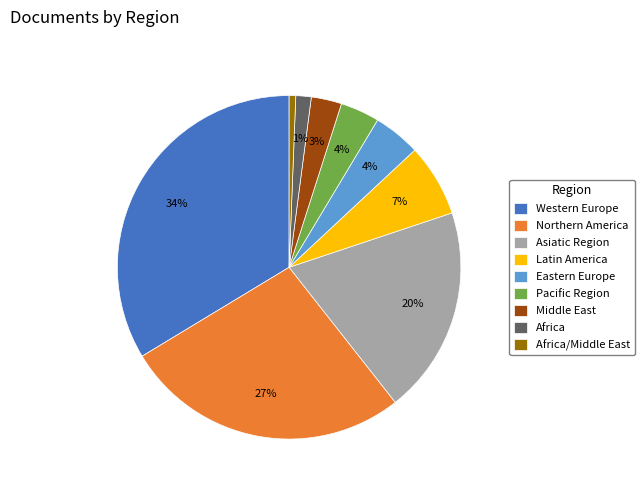

To the nearest percent, what portion does Asiatic Region represent?

20%